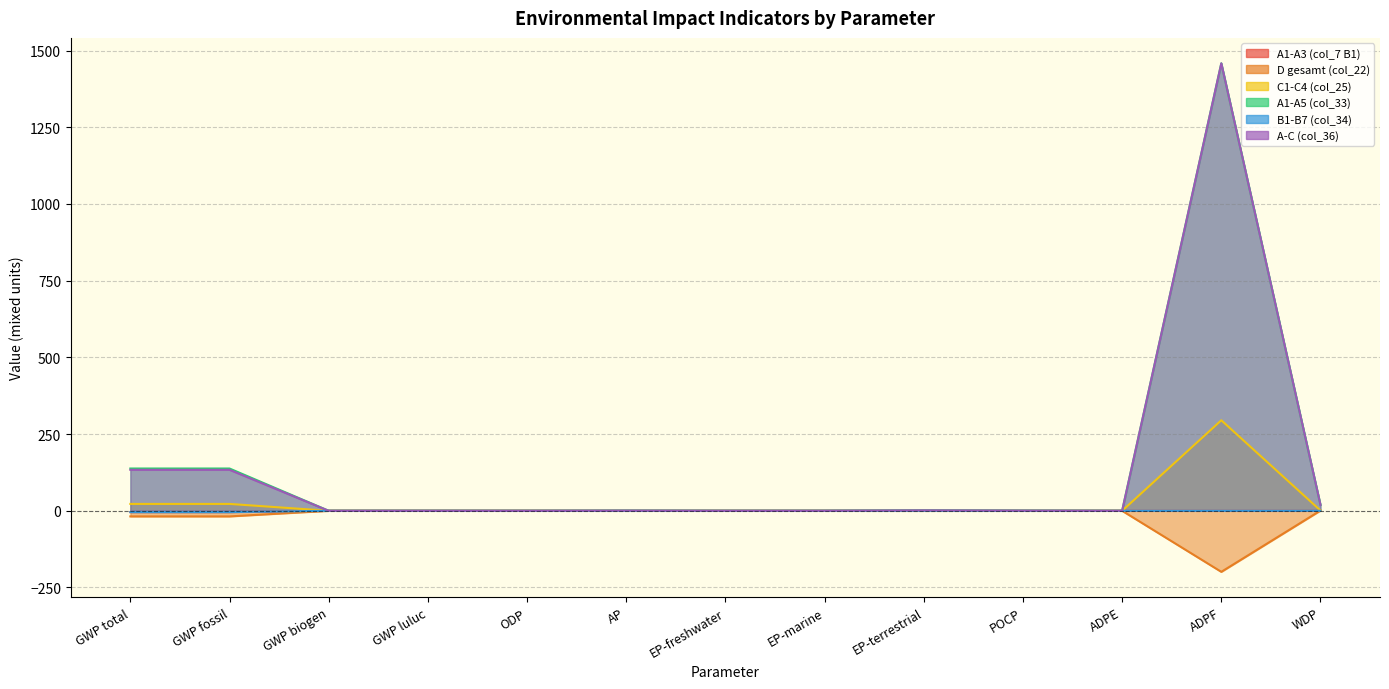

Which series has the widest spread of values?

A1-A5 (col_33)